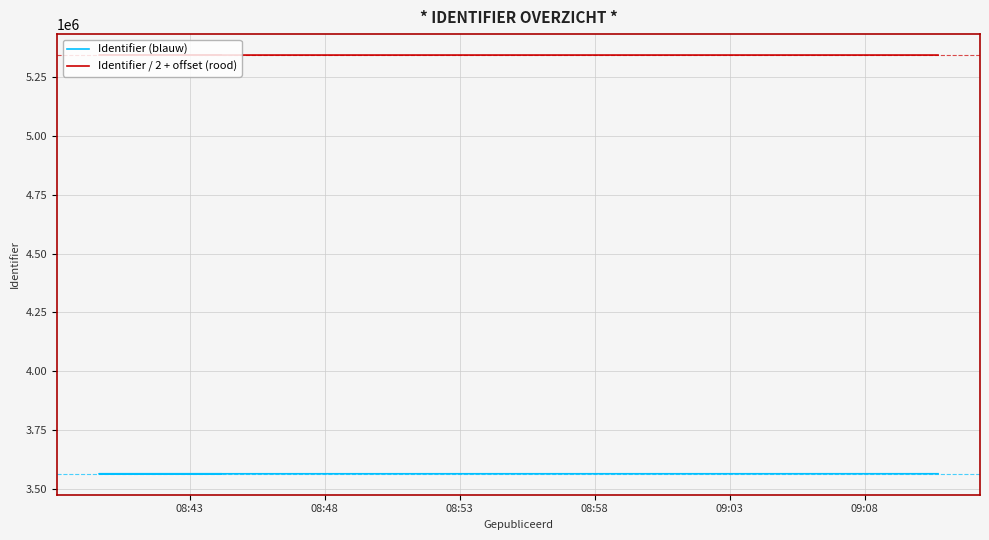

What is the difference between the maximum and minimum values in the Identifier / 2 + offset (rood) series?

58.5